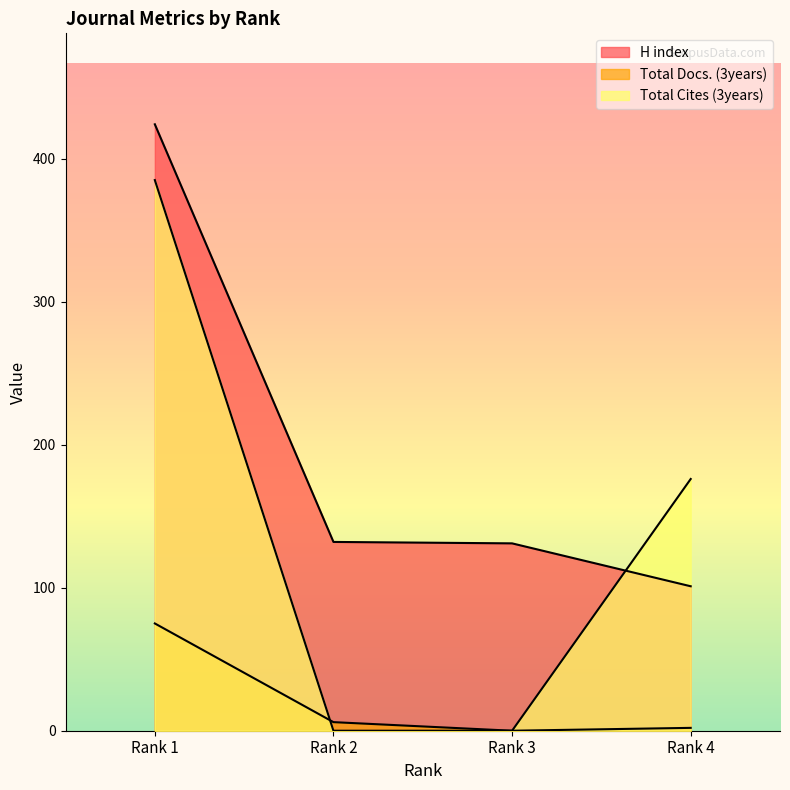

What is the sum of the Total Docs. (3years) values at Rank 4 and Rank 1?

77